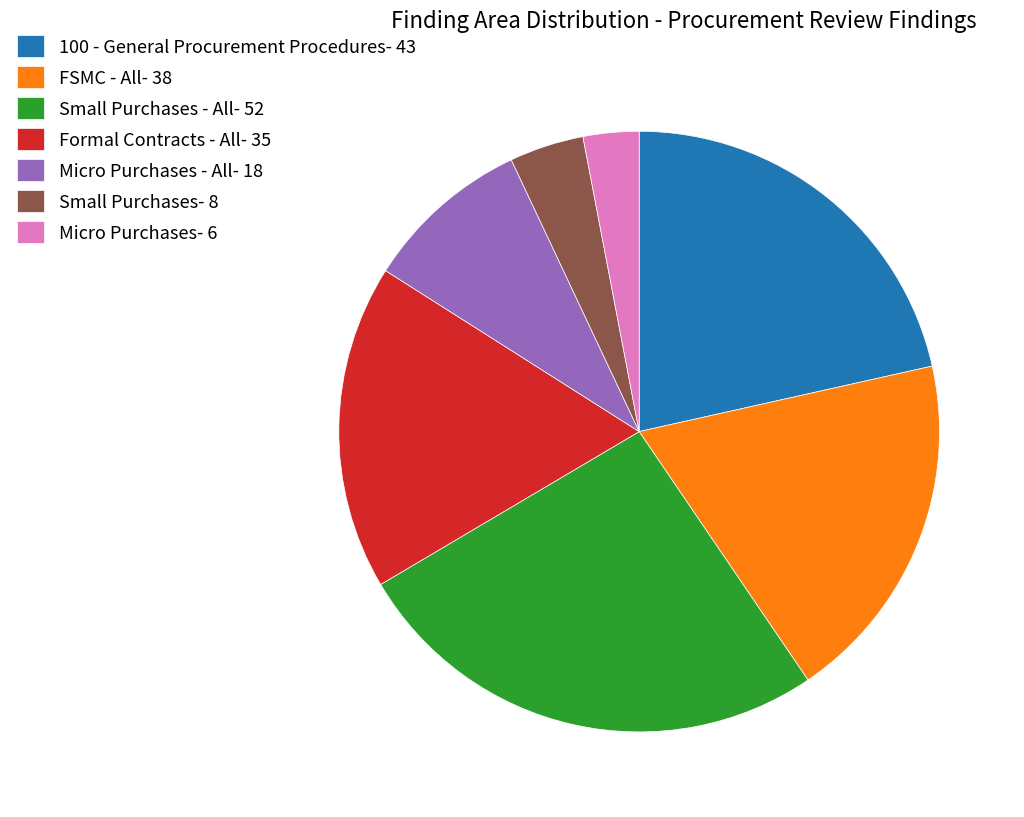

True or false: Formal Contracts - All- 35 accounts for 18% of the total.

True